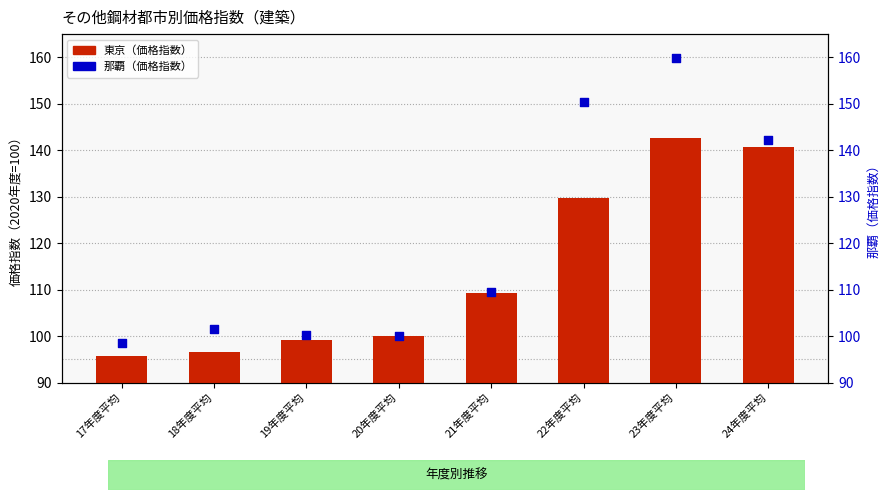

Which series reaches the maximum Y coordinate?

那覇（価格指数）